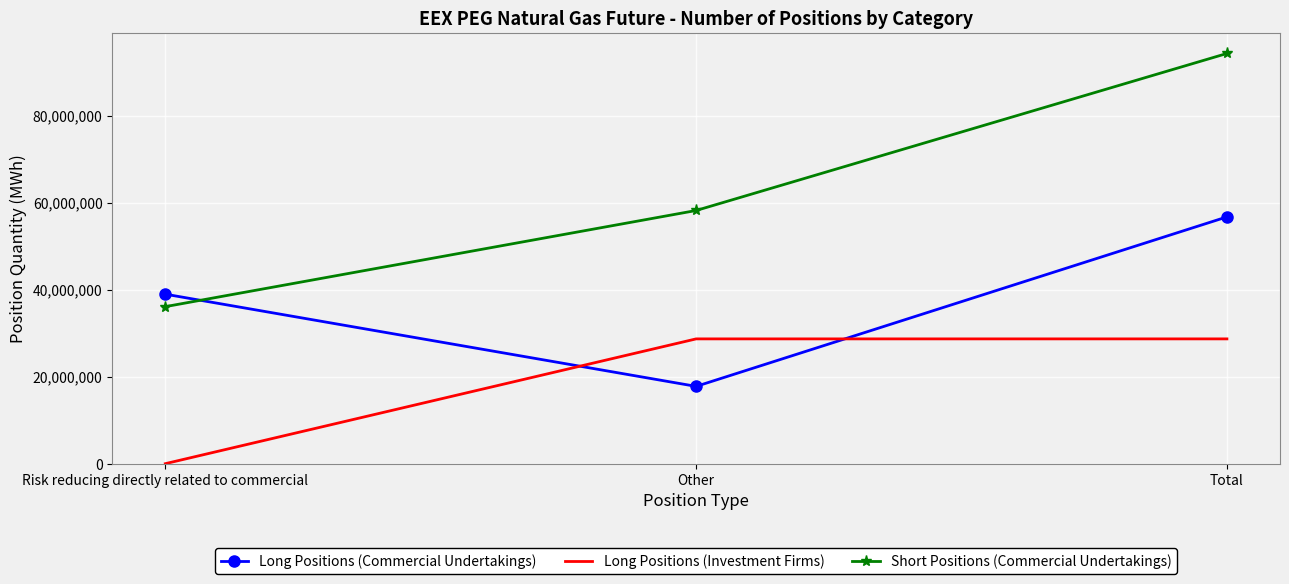

Count the Long Positions (Investment Firms) values in the range 0 to 28673365.

3